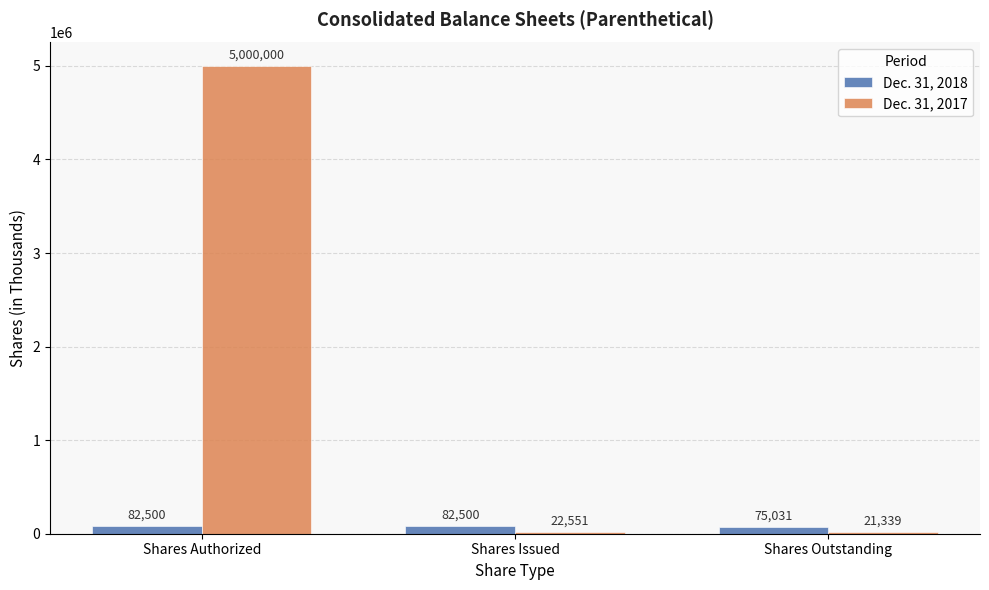

True or false: Dec. 31, 2017 has a value of 21339 at Shares Outstanding.

True